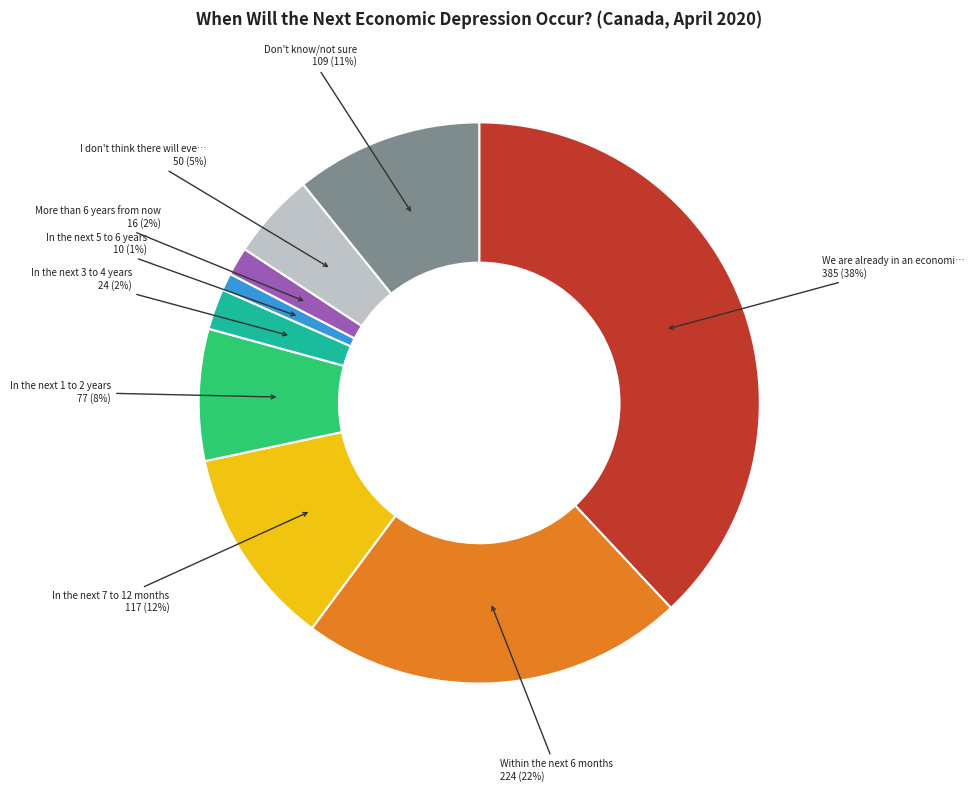

To the nearest percent, what is the difference between the largest and smallest slice percentages?

37%